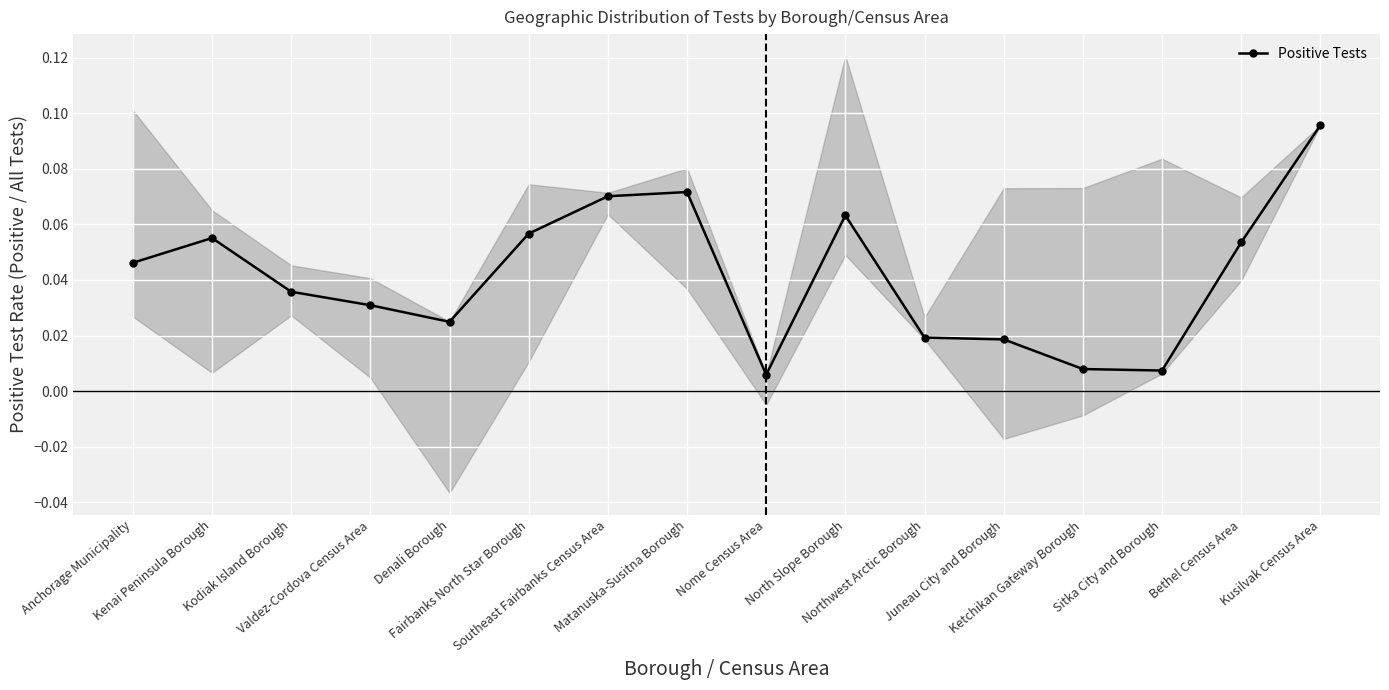

True or false: there are more than 0 points higher than both neighbors.

True